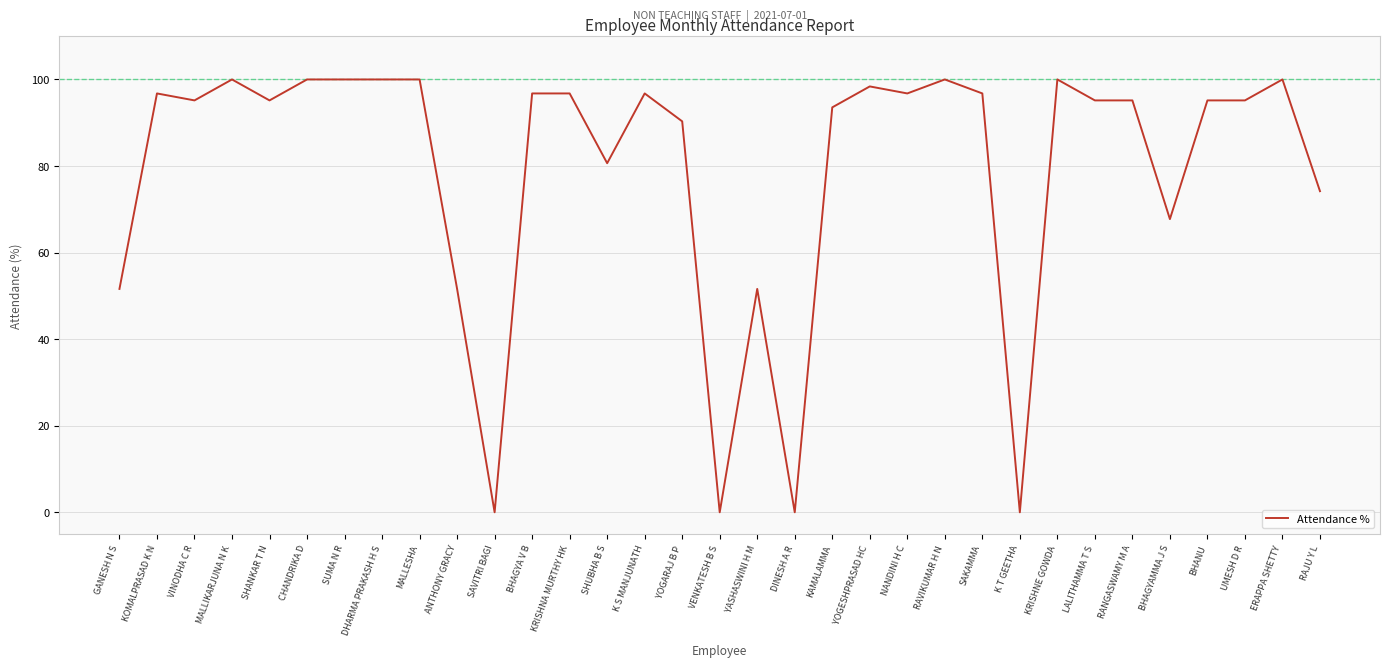

How many lines are shown in the chart?

1